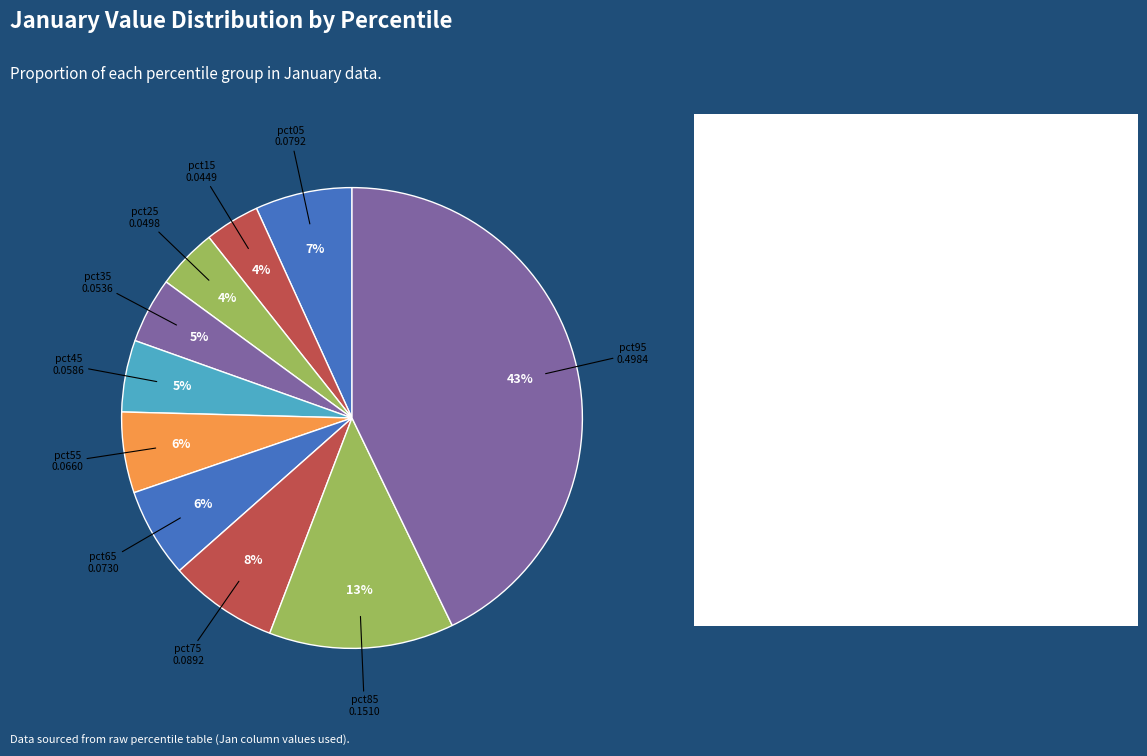

Count the number of slices in the pie.

10